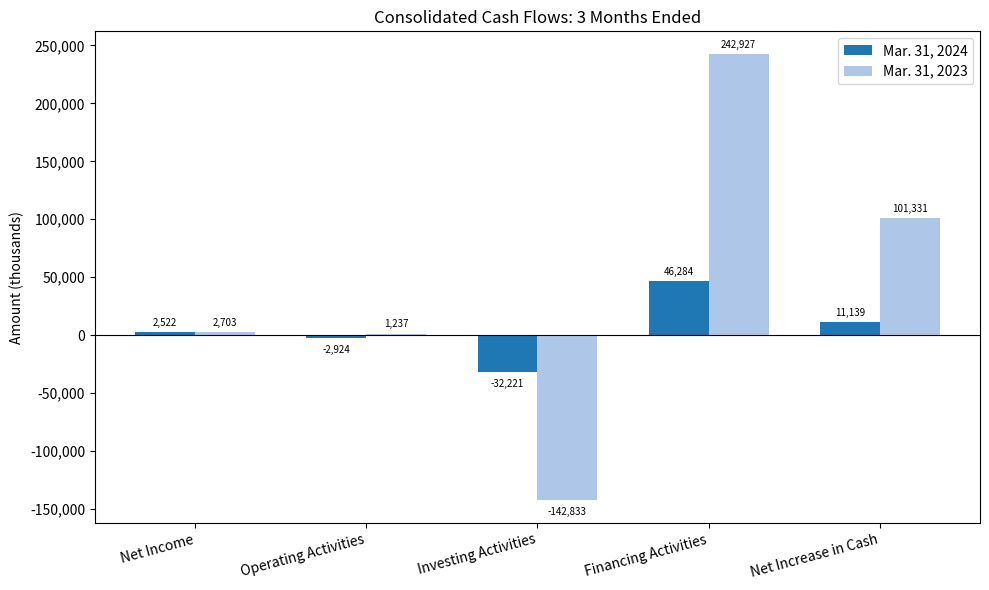

Which series changed the most between Financing Activities and Net Increase in Cash?

Mar. 31, 2023